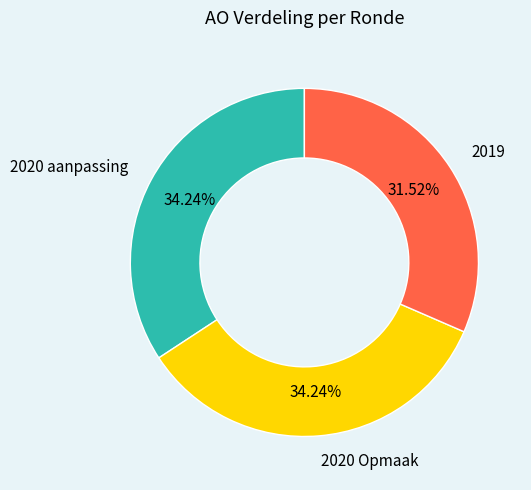

Count the number of slices in the pie.

3